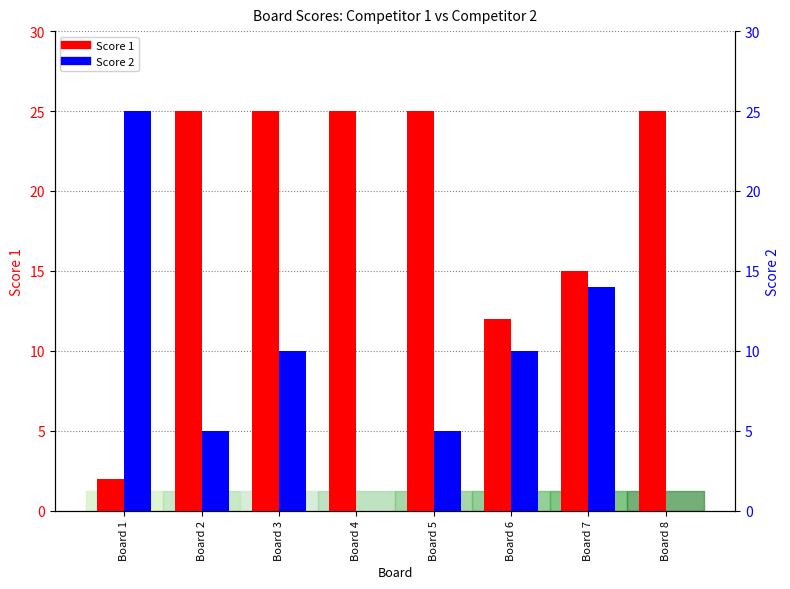

How many Score 1 values are between 15 and 25?

6